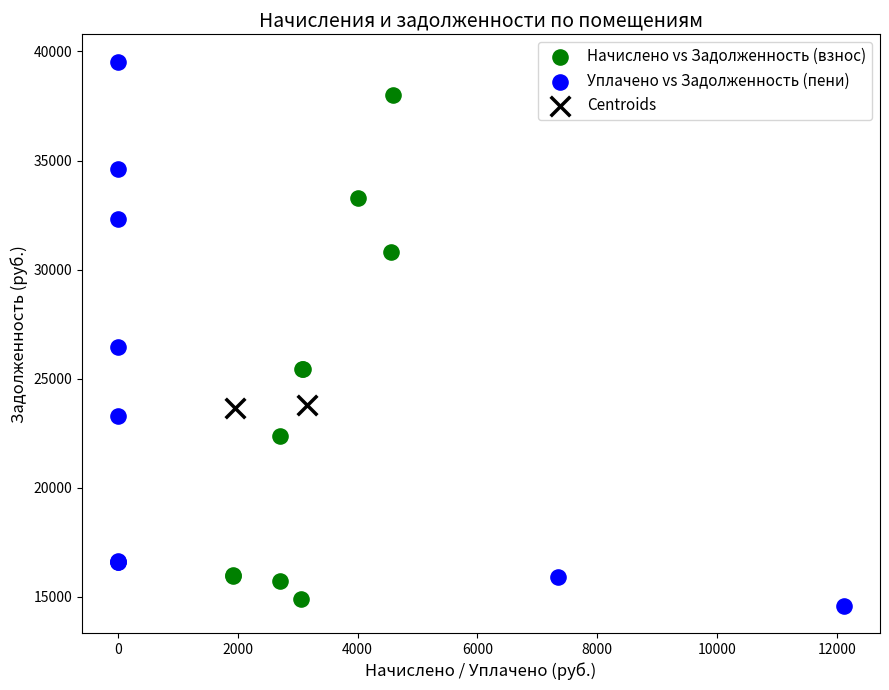

What are all the series names shown in the legend?

Начислено vs Задолженность (взнос), Уплачено vs Задолженность (пени), Centroids